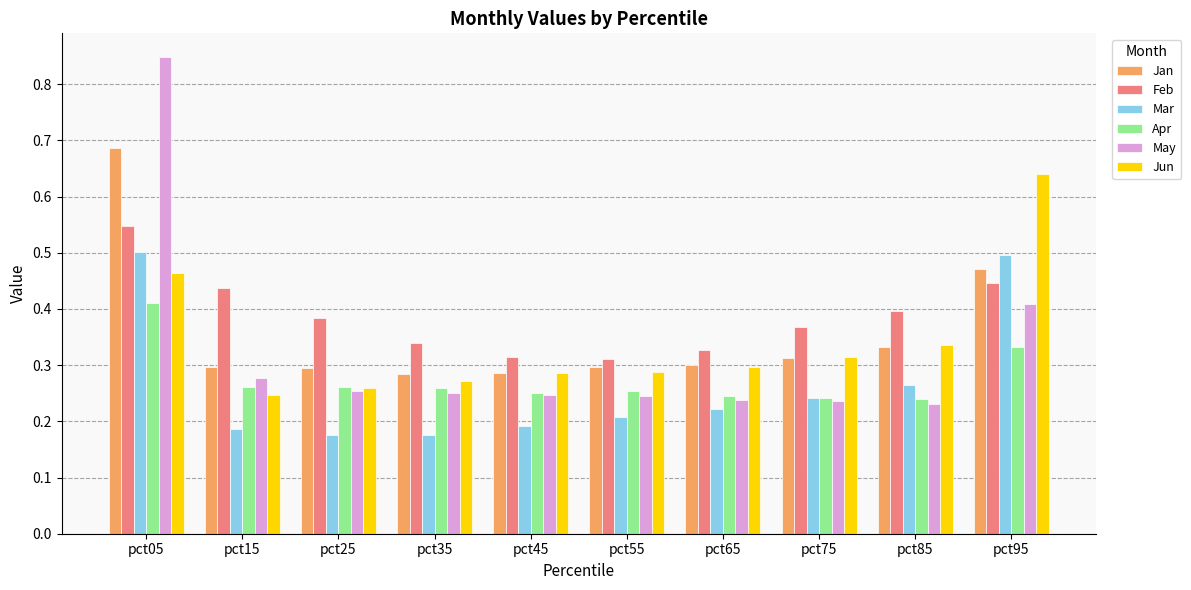

What are all the series names shown in the legend?

Jan, Feb, Mar, Apr, May, Jun